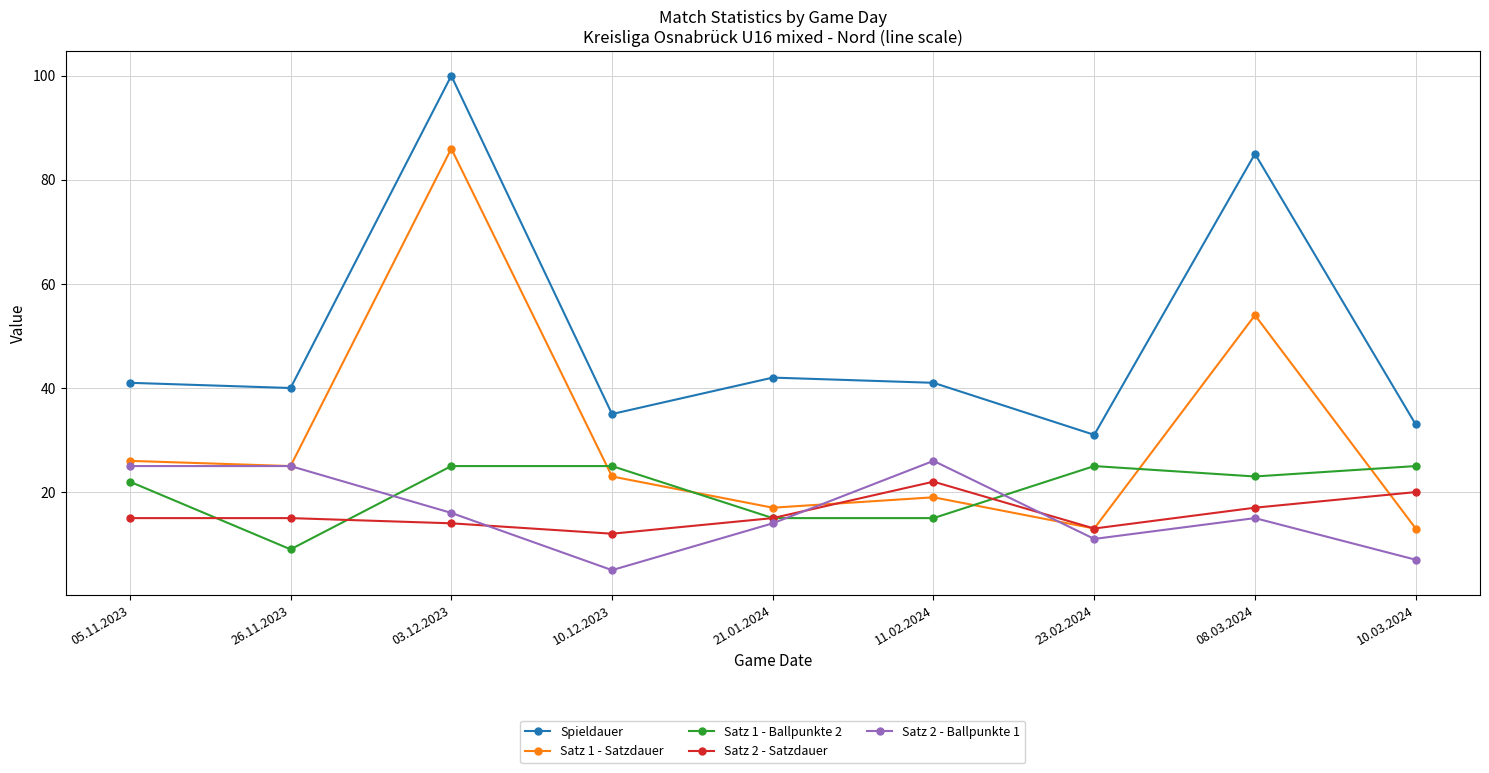

Rank the series by their maximum value, from highest to lowest.

Spieldauer, Satz 1 - Satzdauer, Satz 2 - Ballpunkte 1, Satz 1 - Ballpunkte 2, Satz 2 - Satzdauer